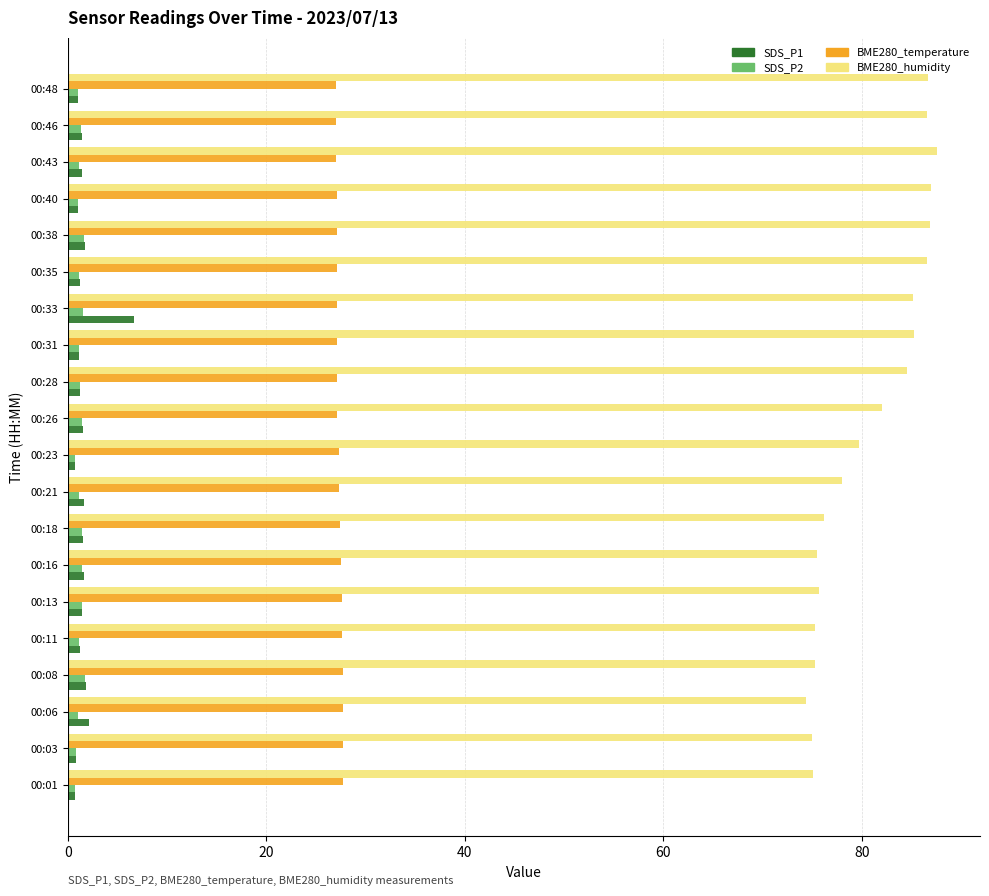

What is the difference between the maximum and minimum values in the BME280_temperature series?

0.8